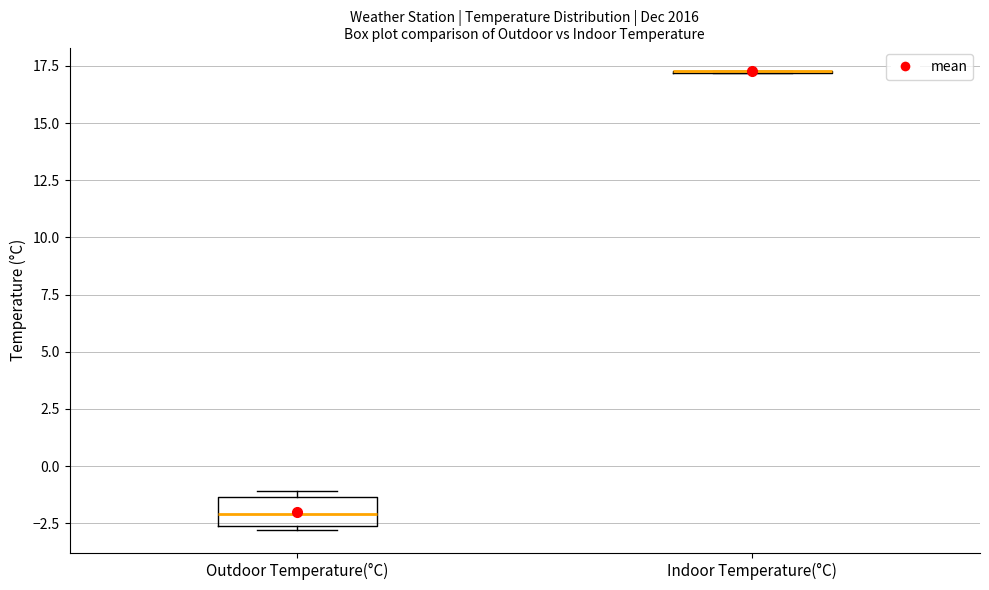

Reading left to right, transcribe this box plot: for each box, give where its median line is, the range the box spans, and where its two whiskers end, as read against the y-axis. The values are not printed on the chart, so give them approximately, as read against the axis.

Outdoor Temperature(°C): median -2.0, box -2.5 to -1.5, whiskers -3.0 to -1.0
Indoor Temperature(°C): box collapsed to a line at 17.5, whiskers 17.0 to 17.5